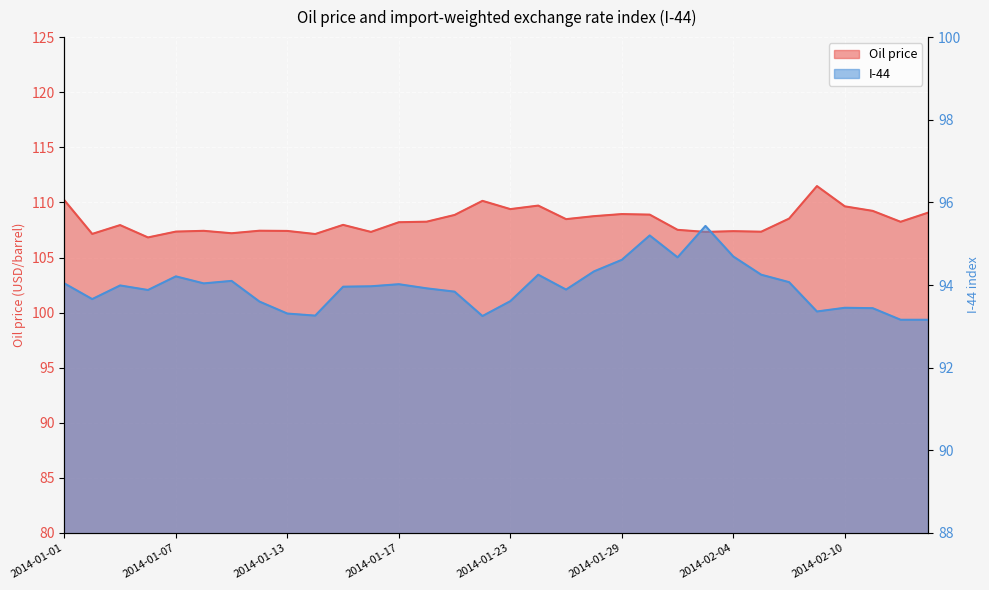

The I-44 series shows 39.7 at 2014-02-07. True or false?

False